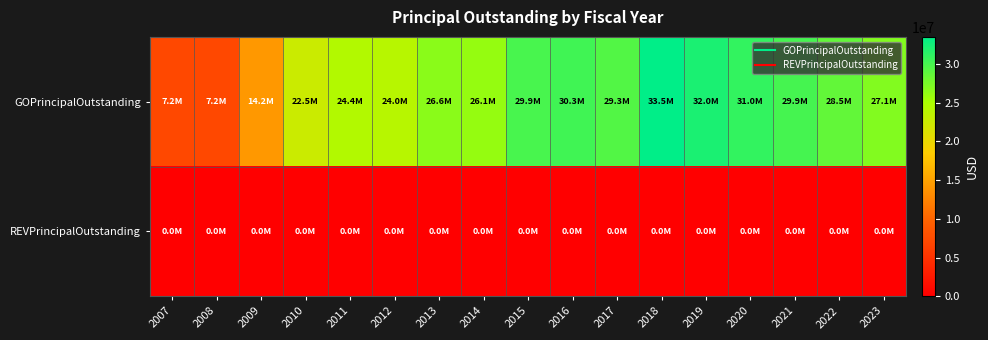

At how many categories does at least one series exceed 25376059?

11